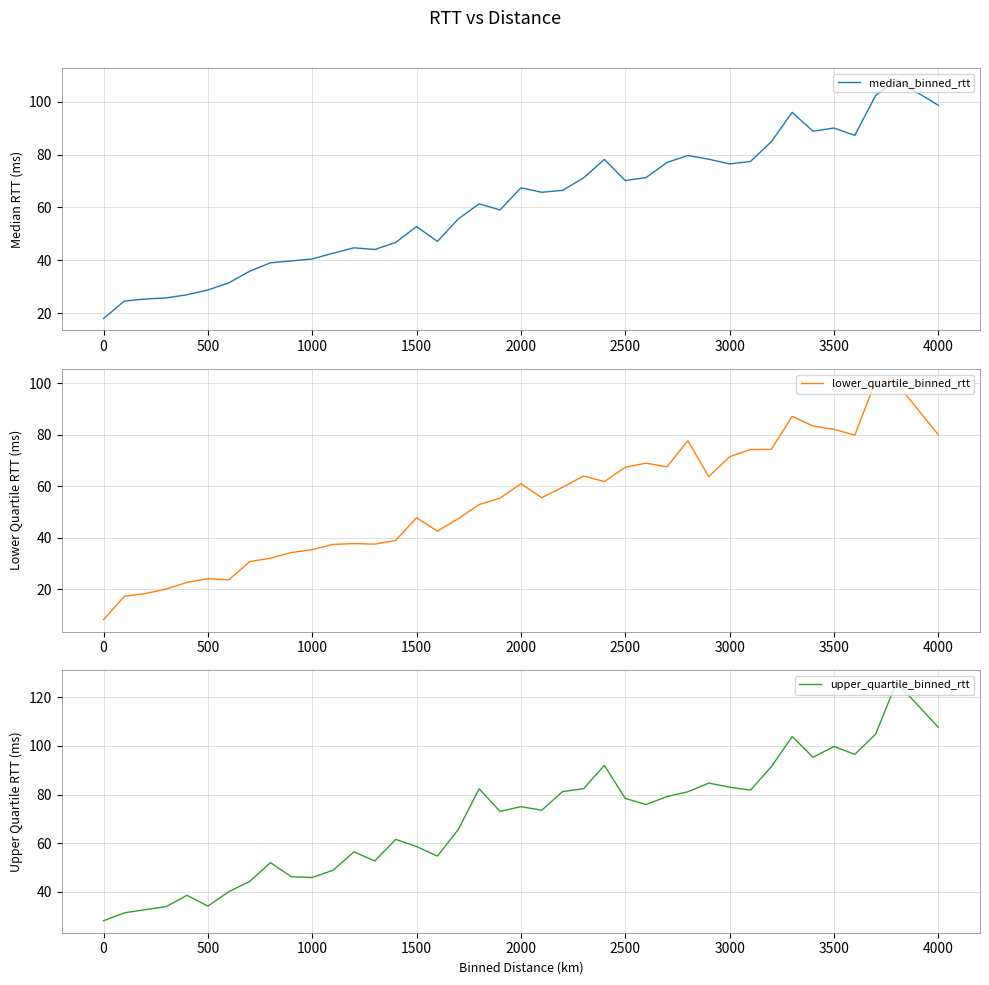

Is it true that lower_quartile_binned_rtt equals 107.7 at 3500?

False